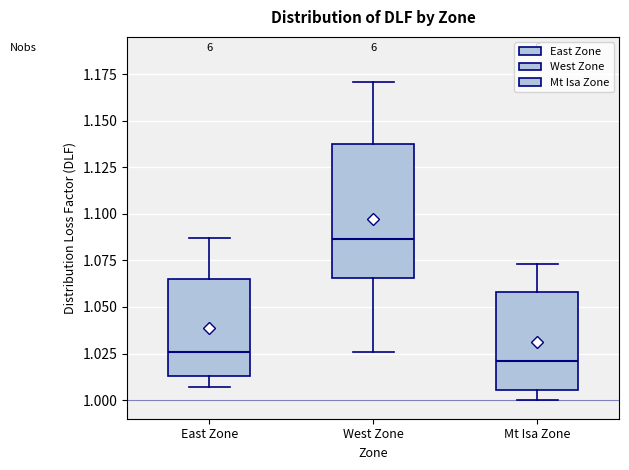

Reading left to right, transcribe this box plot: for each box, give where its median line is, the range the box spans, and where its two whiskers end, as read against the y-axis. The values are not printed on the chart, so give them approximately, as read against the axis.

East Zone: median 1.025, box 1.015 to 1.065, whiskers 1.005 to 1.085
West Zone: median 1.085, box 1.065 to 1.140, whiskers 1.025 to 1.170
Mt Isa Zone: median 1.020, box 1.005 to 1.060, whiskers 1.000 to 1.075